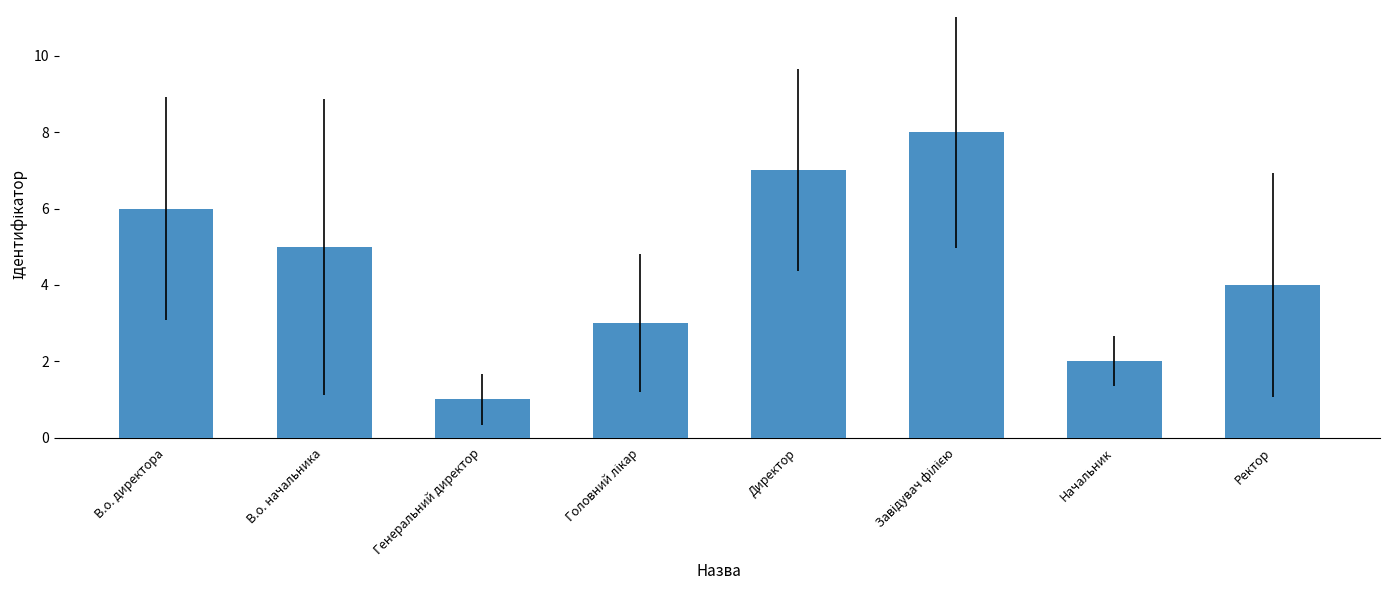

What position from the left is Ректор?

8